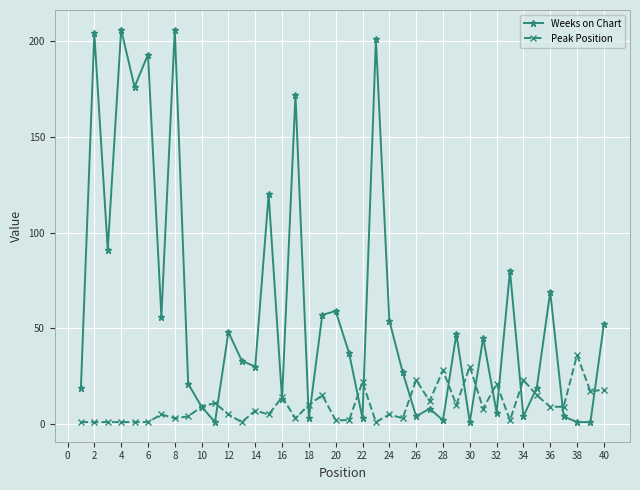

Which series has the largest total across all categories?

Weeks on Chart